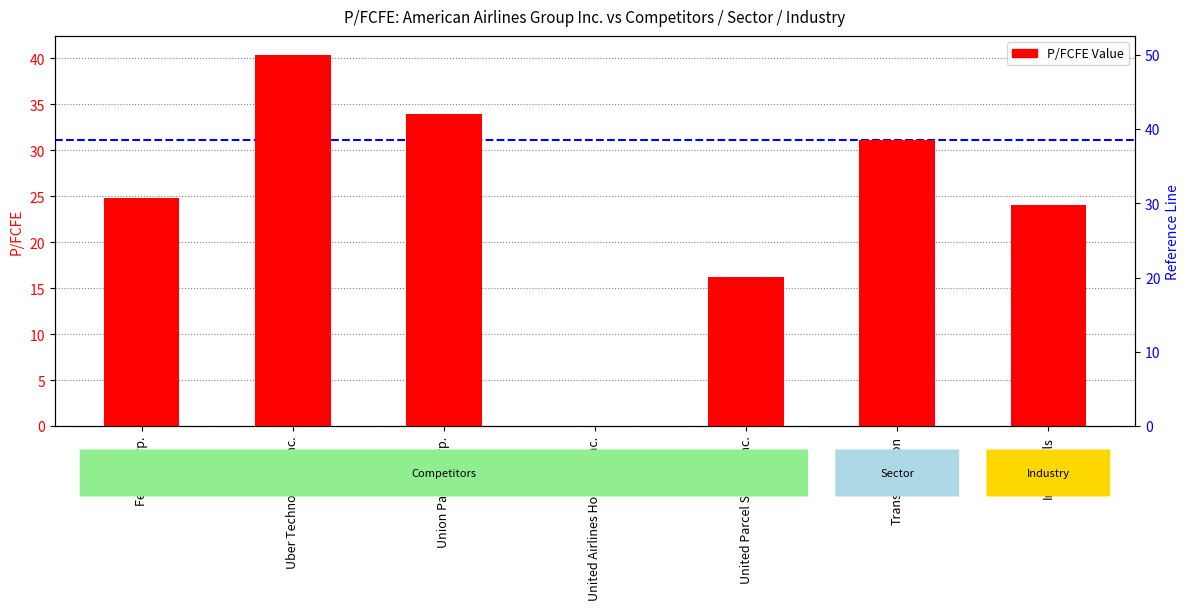

Reading left to right, transcribe all the data shown in this chart.

FedEx Corp.=24.8	Uber Technologies Inc.=40.4	Union Pacific Corp.=34.0	United Airlines Holdings Inc.=0.0	United Parcel Service Inc.=16.2	Transportation=31.1	Industrials=24.1